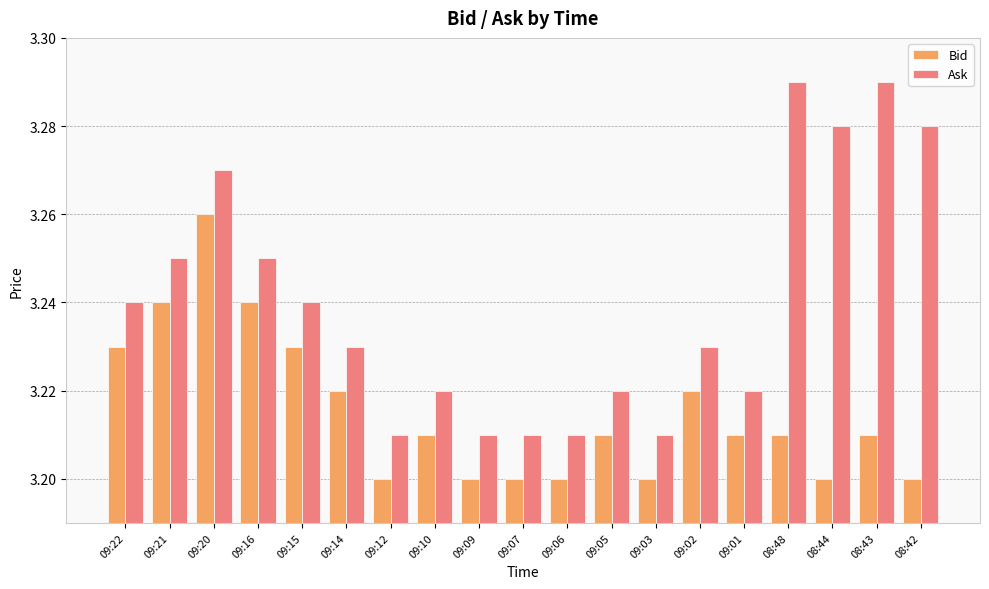

What is the sum of the Bid values at 09:16 and 09:14?

6.5